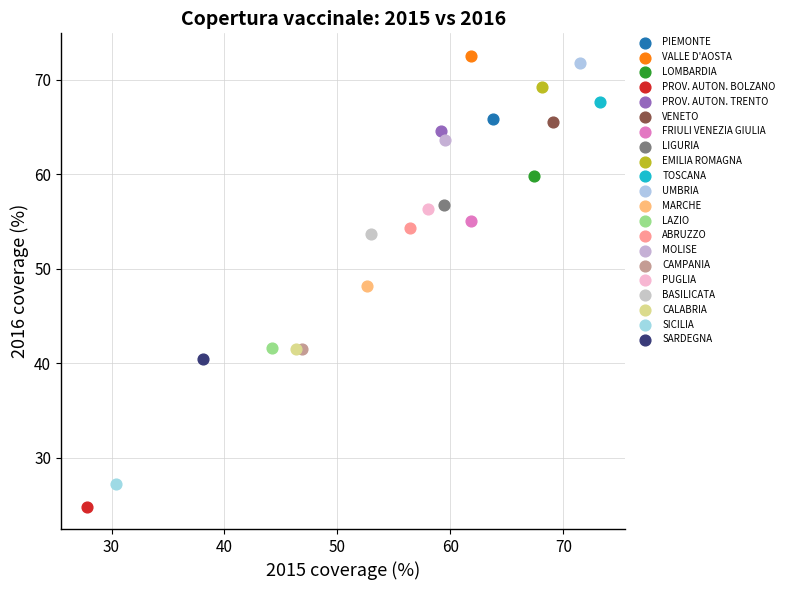

Which series reaches the minimum Y coordinate?

PROV. AUTON. BOLZANO